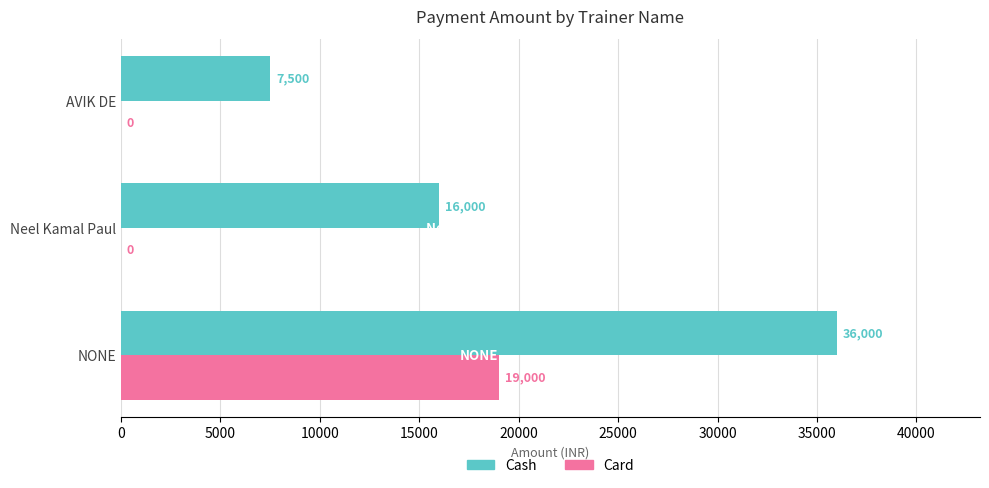

Which series has the largest total across all categories?

Cash